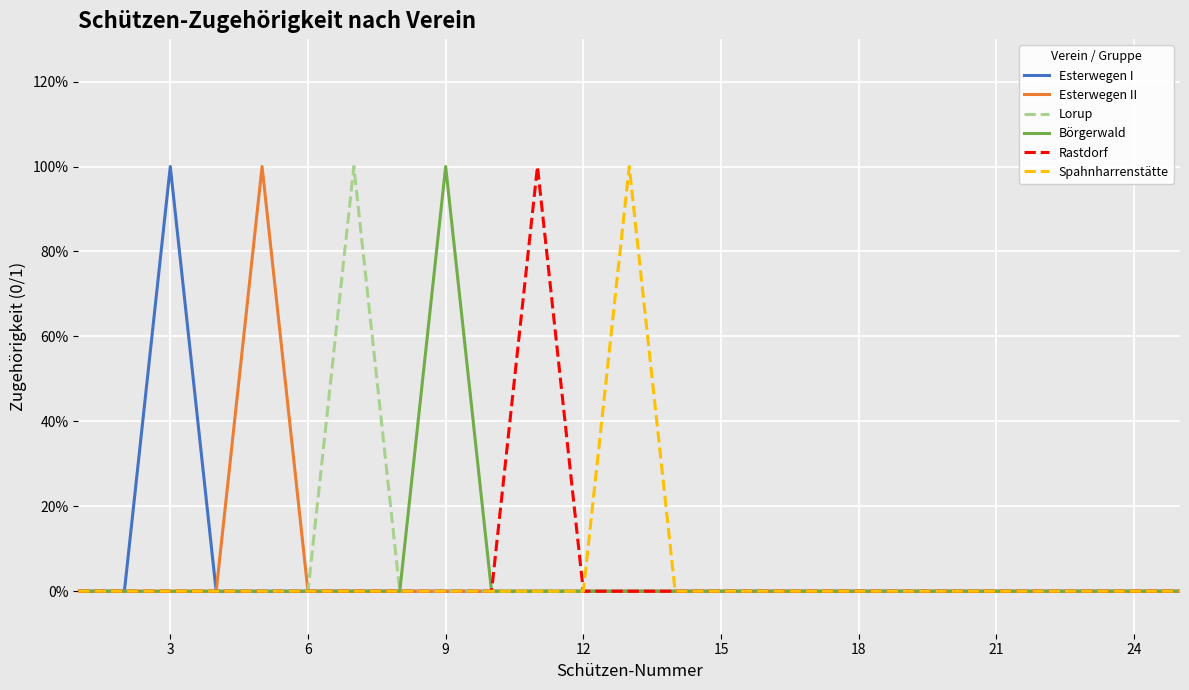

Does the chart have visible grid lines?

Yes